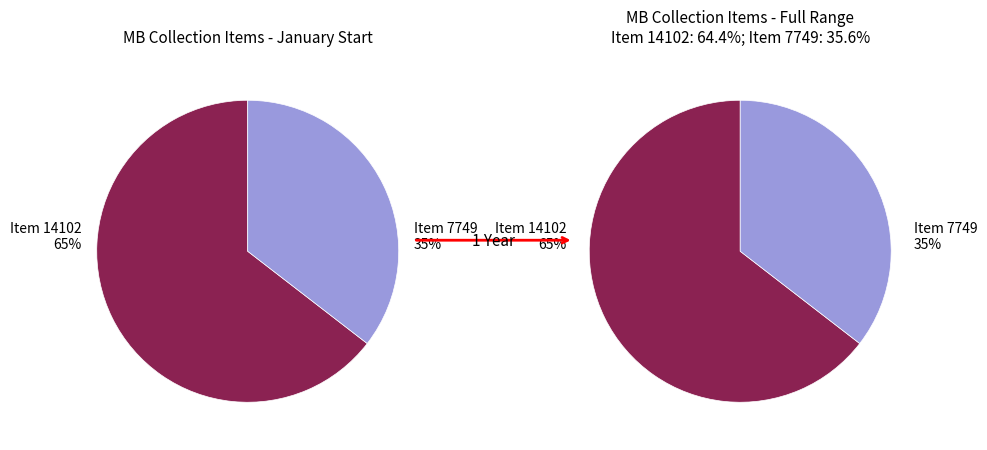

Which slice is the largest?

Item 14102